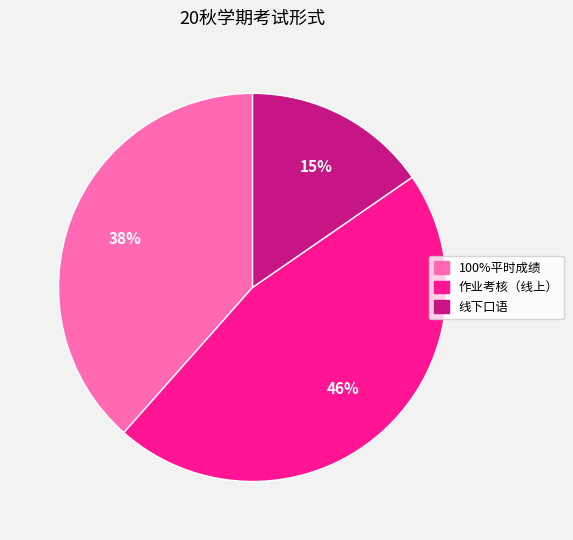

To the nearest percent, what percentage of the pie is 100%平时成绩?

38%